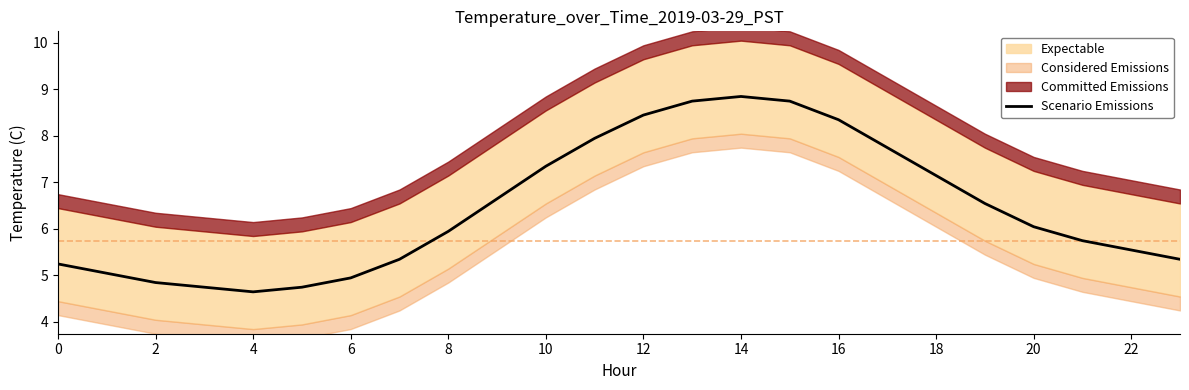

The Scenario Emissions series shows 5.2 at 0. True or false?

True